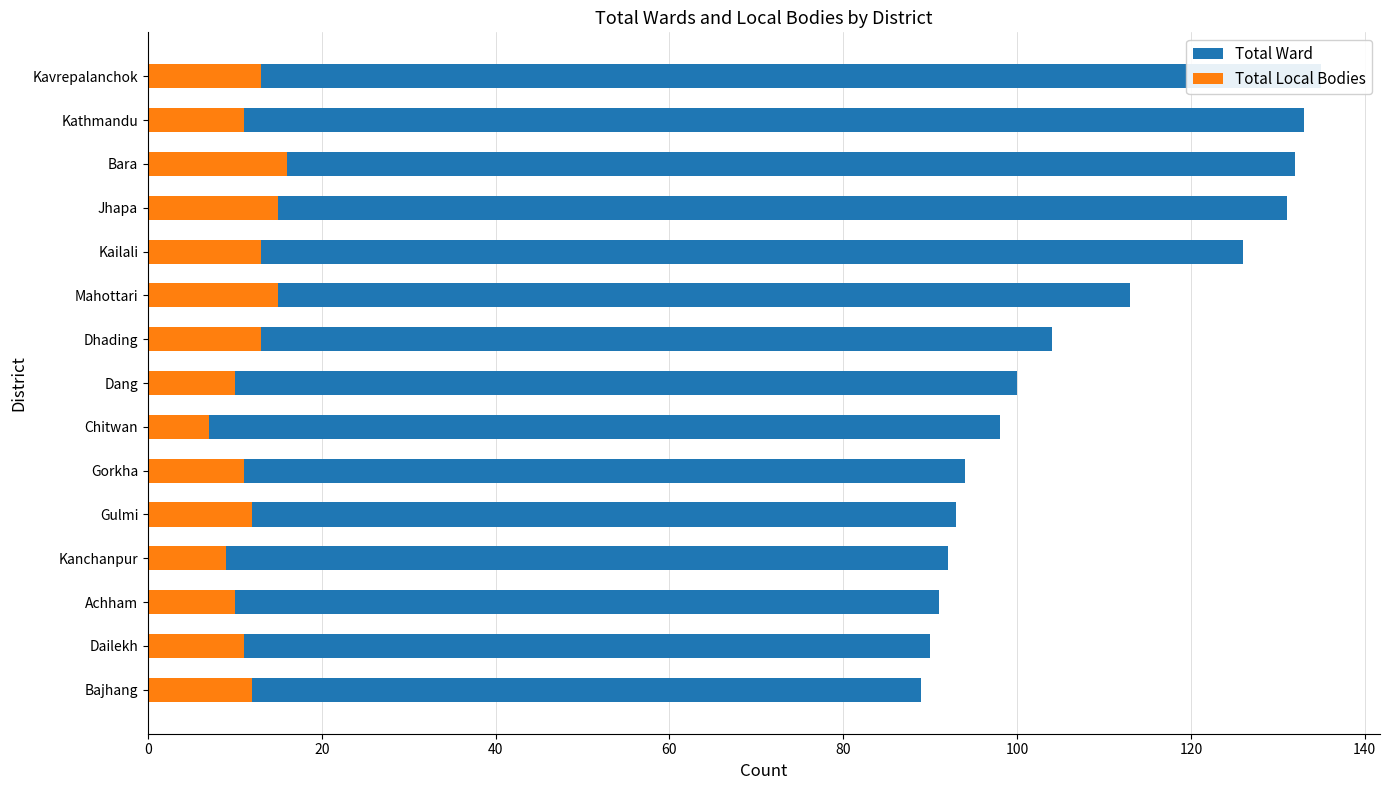

Is the value of Total Ward at Jhapa greater than the value of Total Local Bodies at Gulmi?

Yes